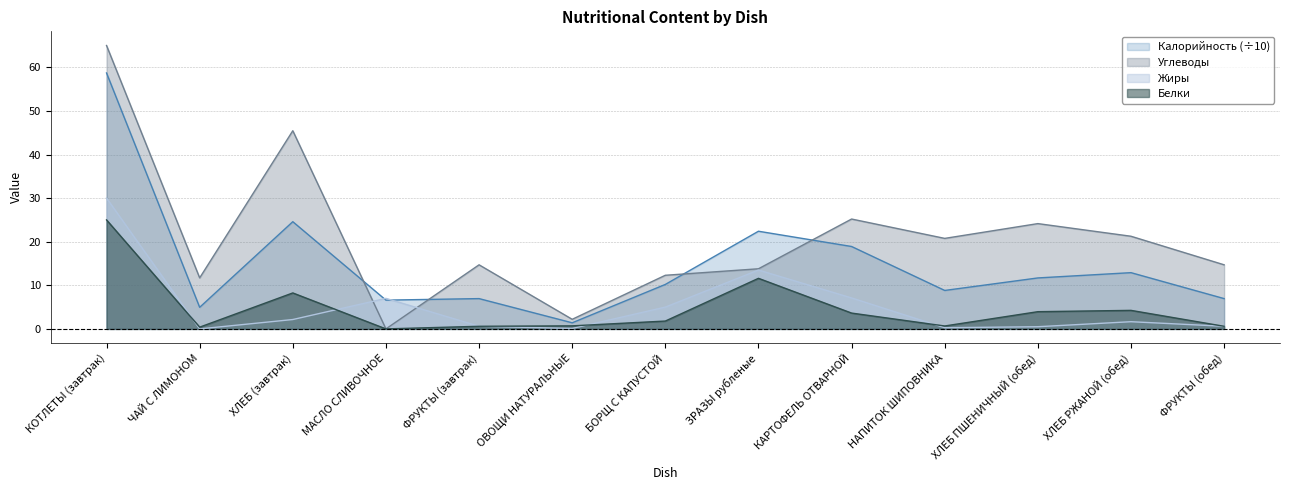

Reading right to left, list all the values displayed in this chart.

Калорийность: 7.0	12.9	11.7	8.8	18.9	22.4	10.2	1.4	7.0	6.6	24.6	5.0	58.7
Белки: 0.6	4.2	4.0	0.7	3.6	11.6	1.8	0.7	0.6	0.0	8.2	0.4	25.0
Жиры: 0.6	1.6	0.5	0.3	7.1	13.5	5.0	0.1	0.6	7.0	2.1	0.0	30.0
Углеводы: 14.7	21.2	24.1	20.8	25.2	13.8	12.3	2.2	14.7	0.0	45.5	11.7	65.0